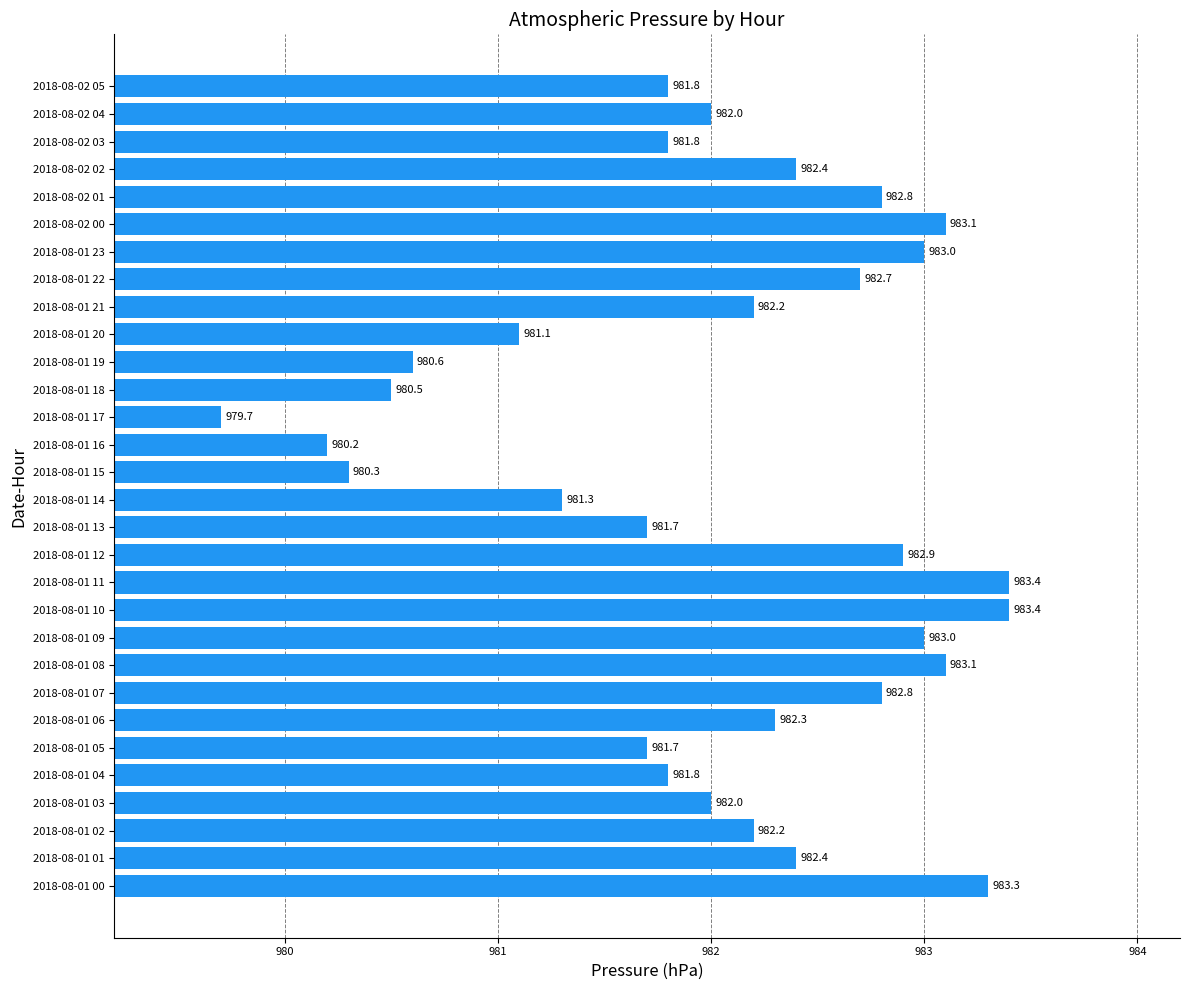

What is the sum of all values?

29461.5